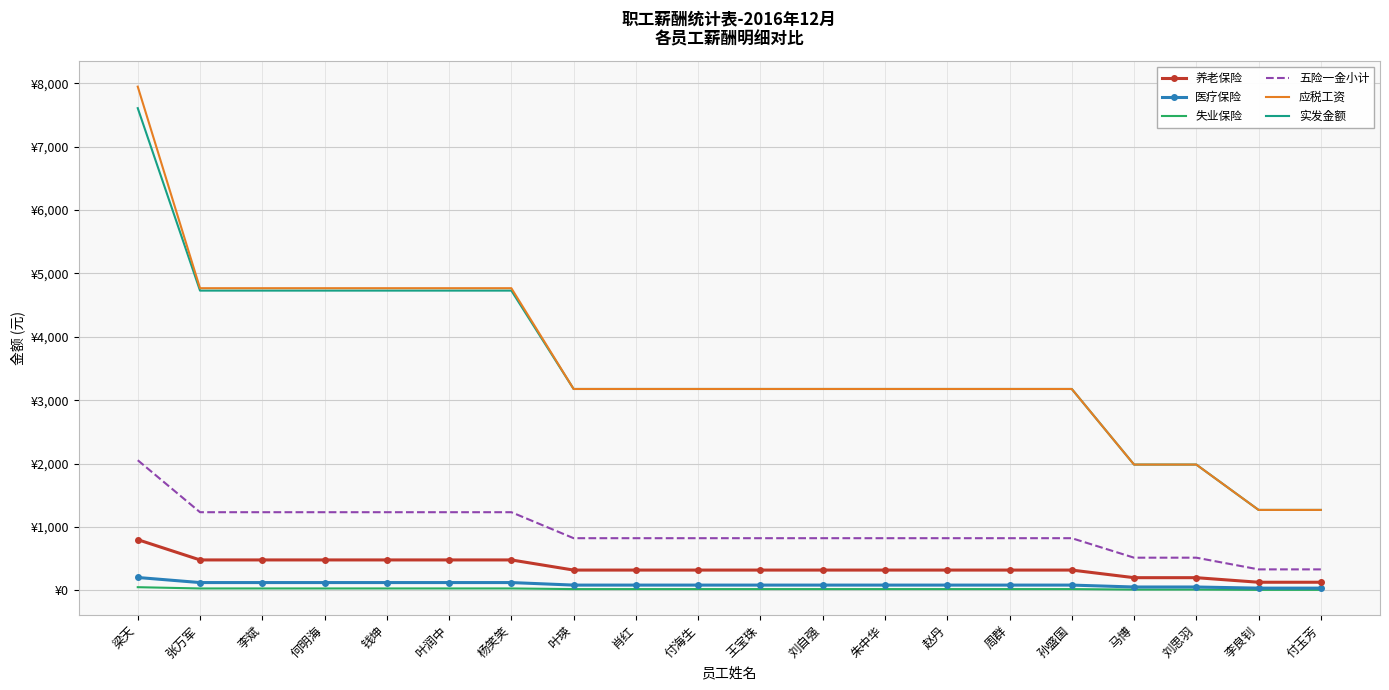

What are all the series names shown in the legend?

养老保险, 医疗保险, 失业保险, 五险一金小计, 应税工资, 实发金额